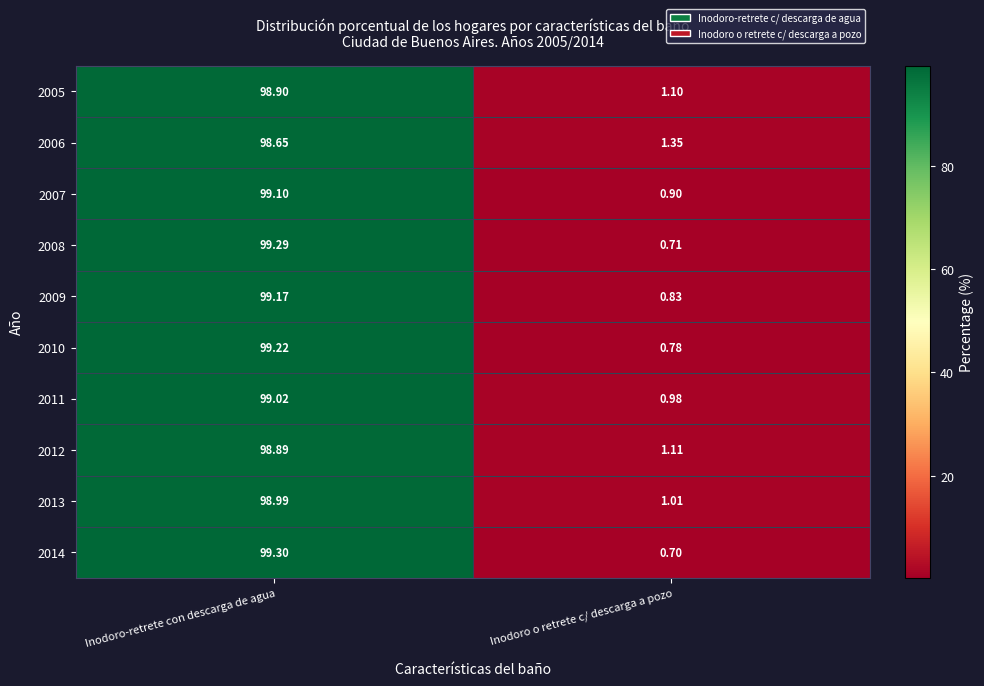

Where does the 2006 series first go above 98?

Inodoro-retrete con descarga de agua